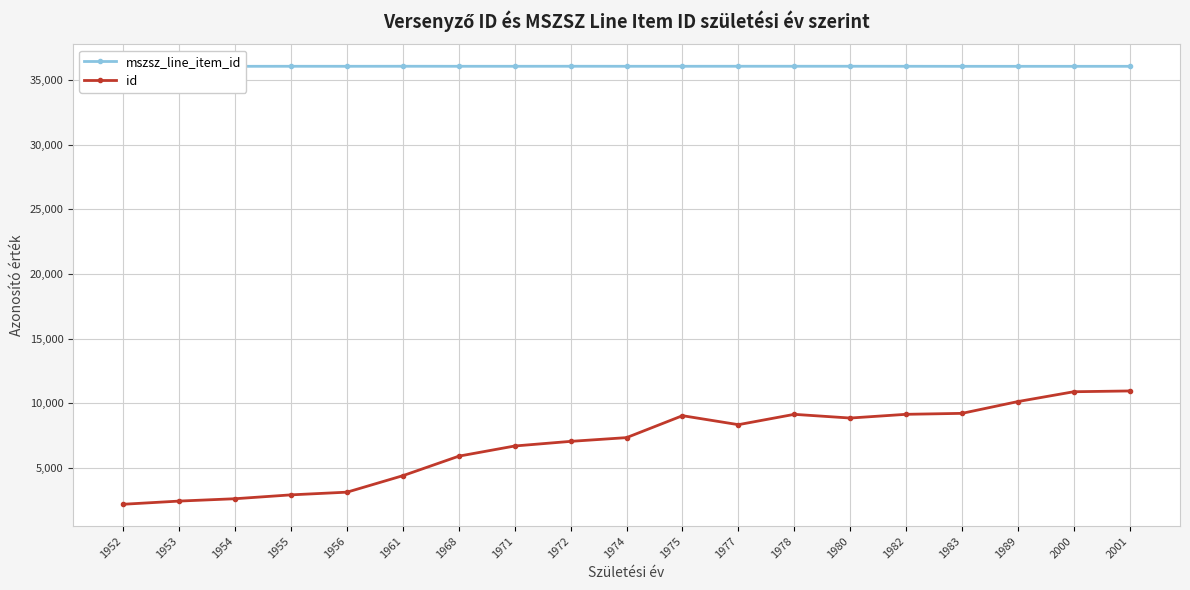

True or false: mszsz_line_item_id and id intersect in this chart.

False